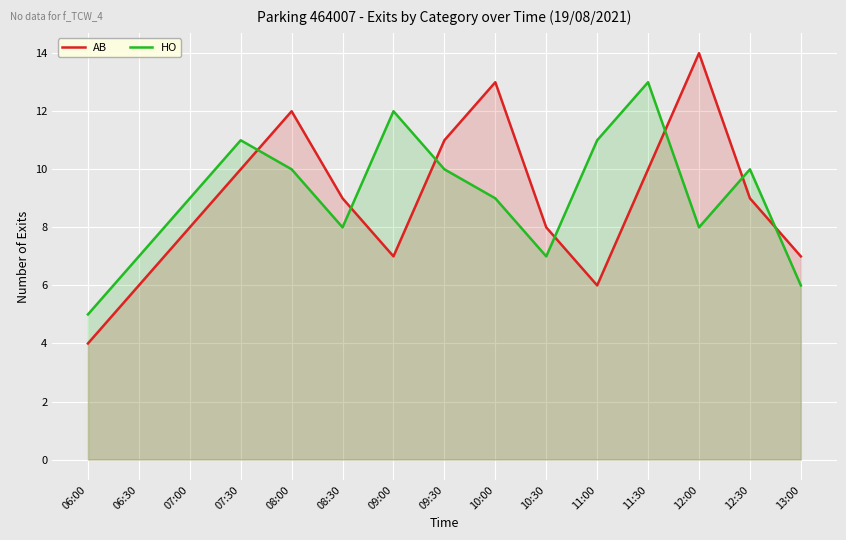

Where do AB and HO first cross each other?

07:30 and 08:00